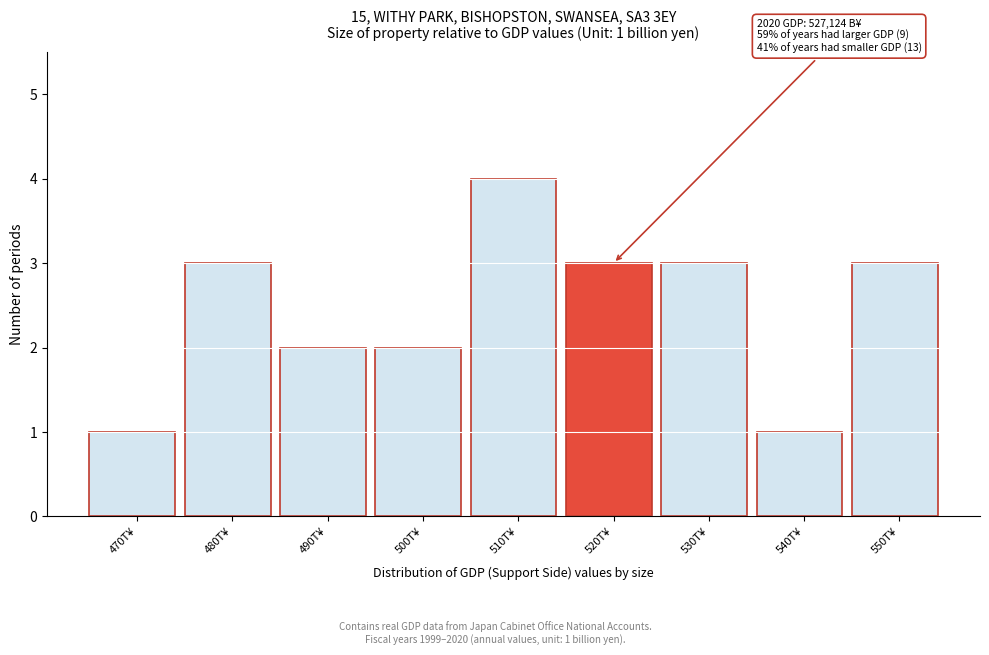

Reading right to left, transcribe all the data shown in this chart.

550T¥=3	540T¥=1	530T¥=3	520T¥=3	510T¥=4	500T¥=2	490T¥=2	480T¥=3	470T¥=1